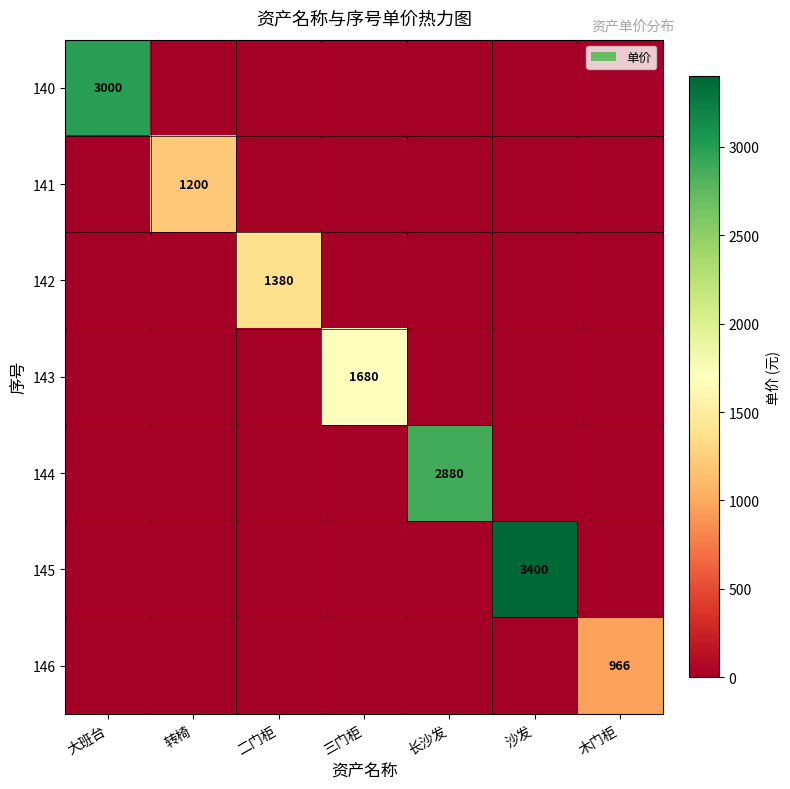

Is the value of 143 at 三门柜 greater than the value of 145 at 沙发?

No